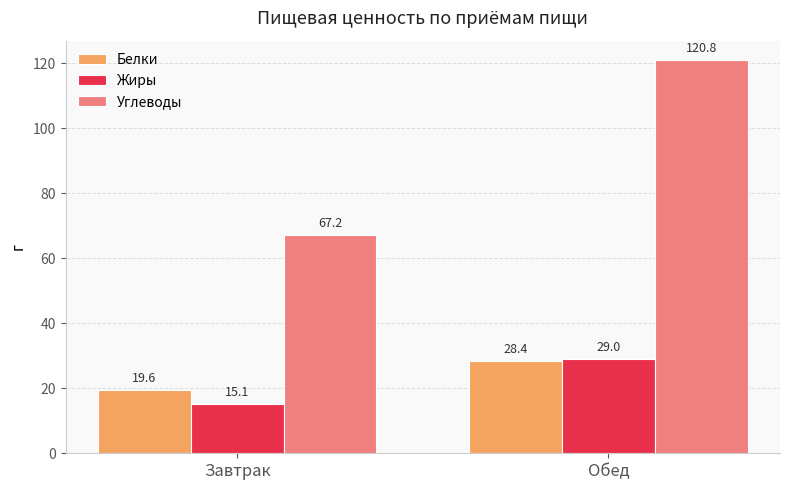

Reading left to right, transcribe all the data shown in this chart.

Белки: Завтрак=19.6	Обед=28.4
Жиры: Завтрак=15.1	Обед=29.0
Углеводы: Завтрак=67.2	Обед=120.8